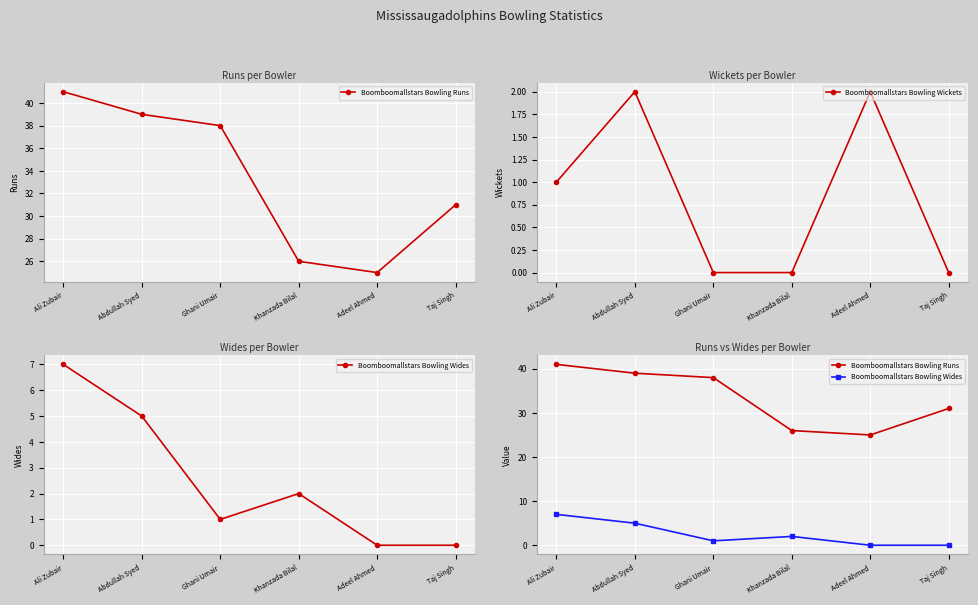

Reading right to left, what are all the values shown in this chart?

Boomboomallstars Bowling Runs: 31	25	26	38	39	41
Boomboomallstars Bowling Wickets: 0	2	0	0	2	1
Boomboomallstars Bowling Wides: 0	0	2	1	5	7